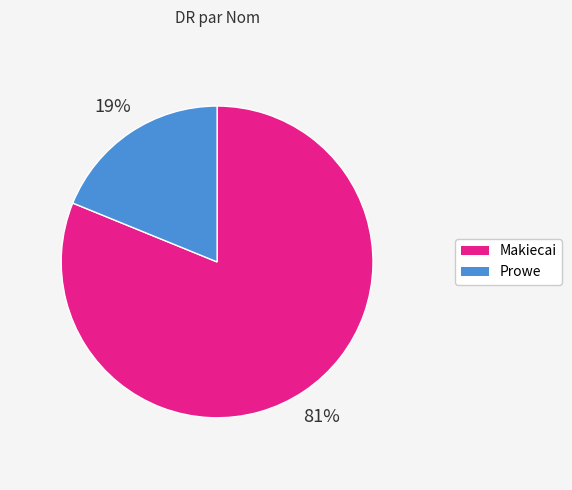

To the nearest percent, what is the combined percentage of Makiecai and Prowe?

100%